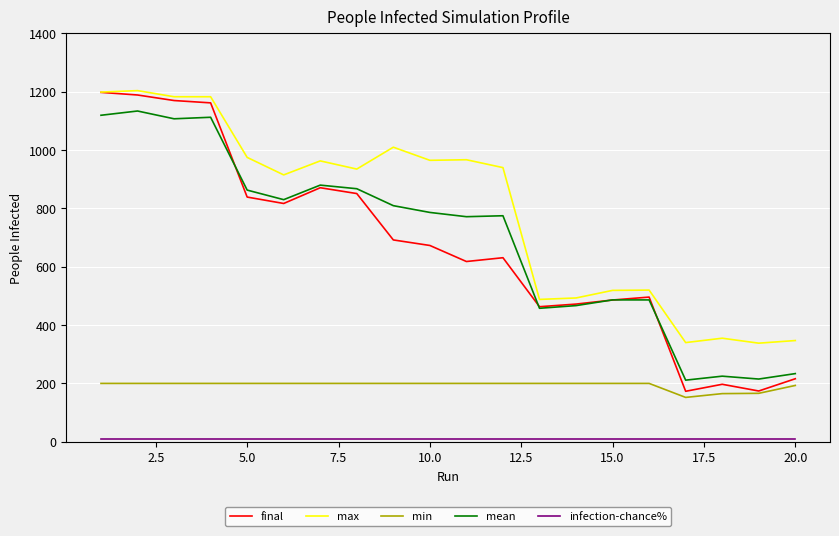

Which series has the largest total across all categories?

max